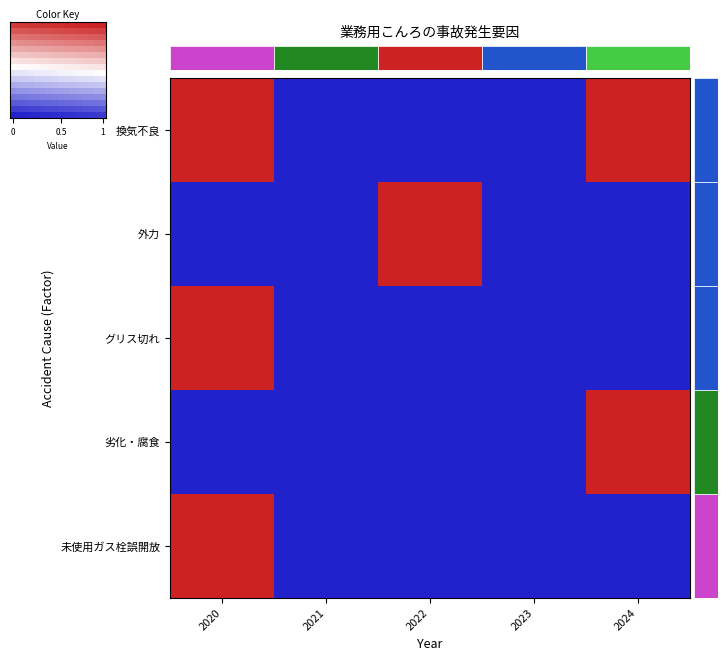

True or false: row_0 has a value of 0.0 at 15.

False